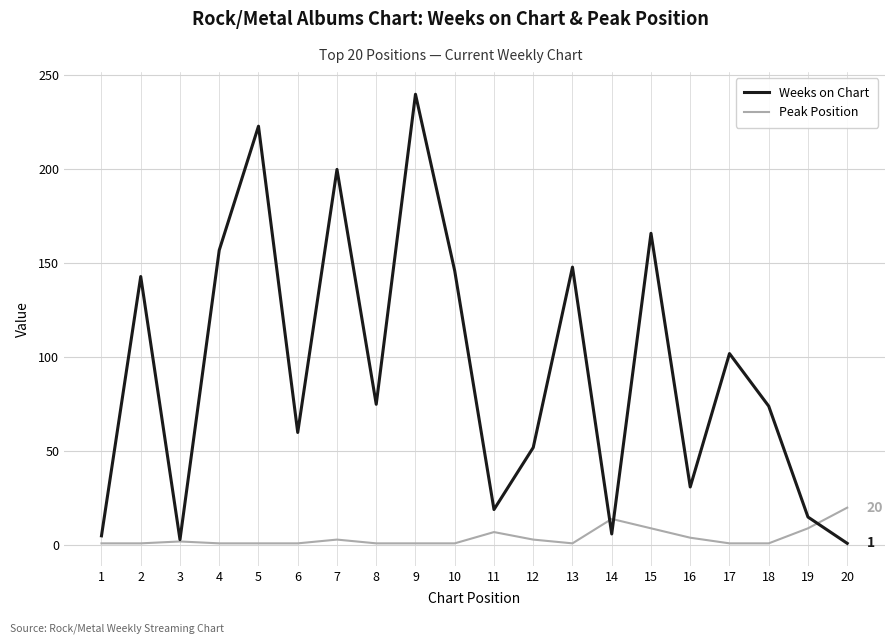

Does the chart have visible grid lines?

Yes